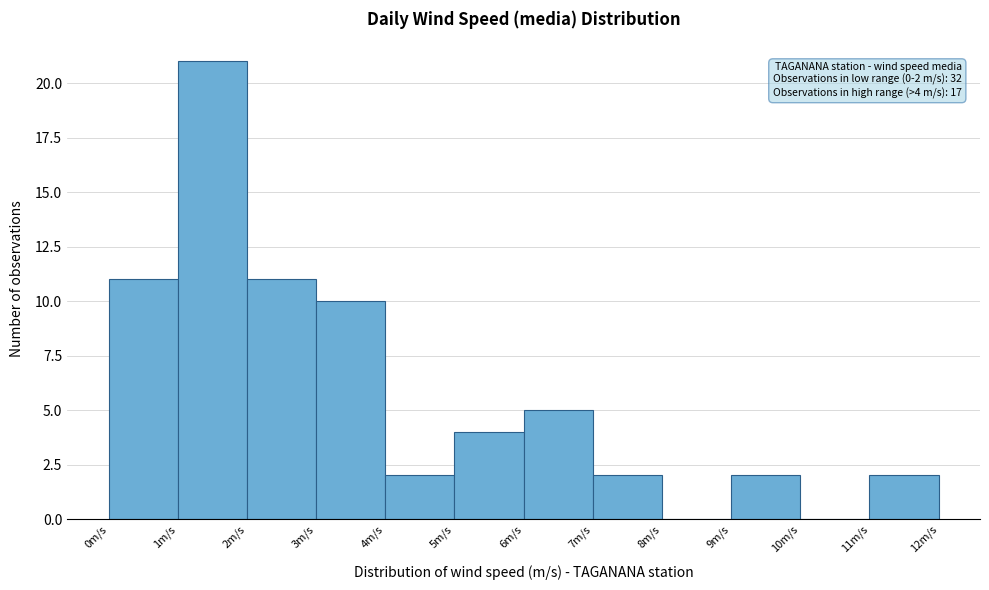

Over which range of the x-axis is the bar tallest?

1 to 2